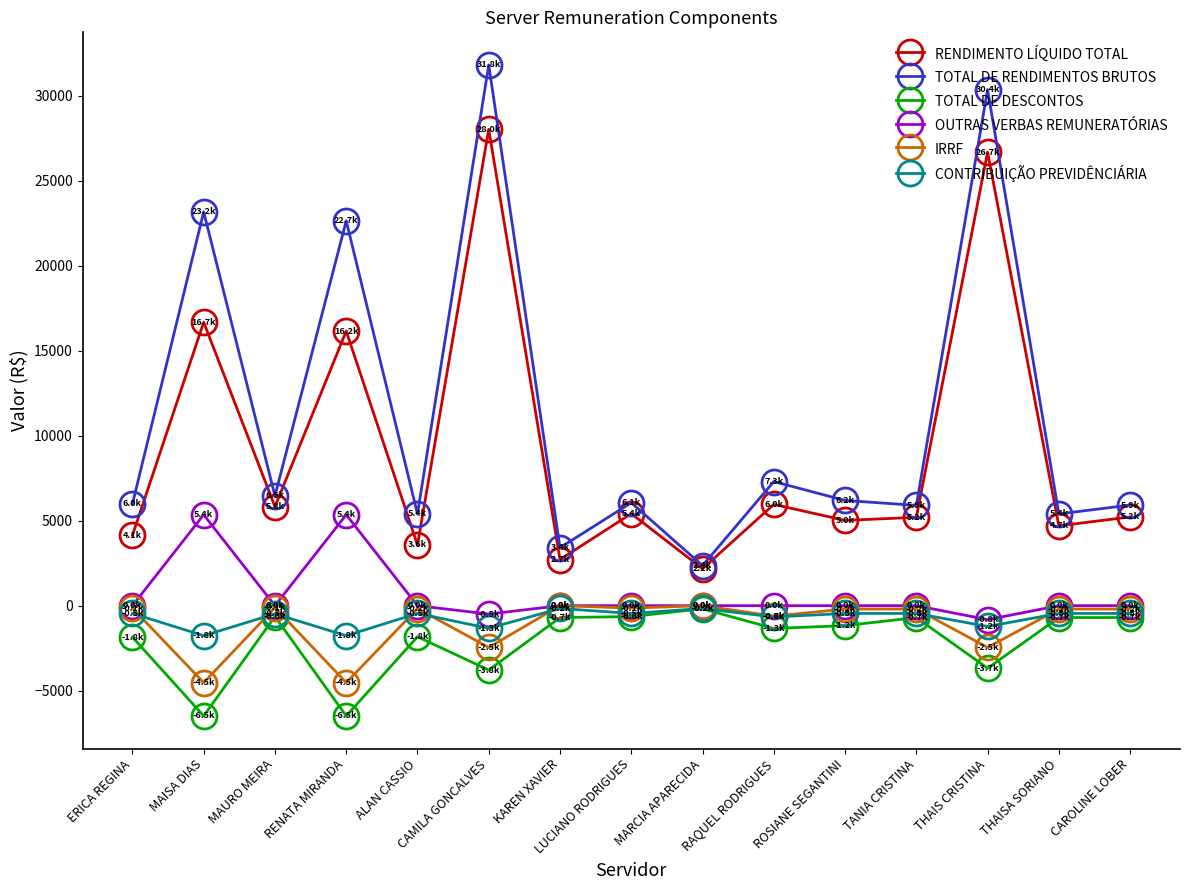

Does the chart have visible grid lines?

No